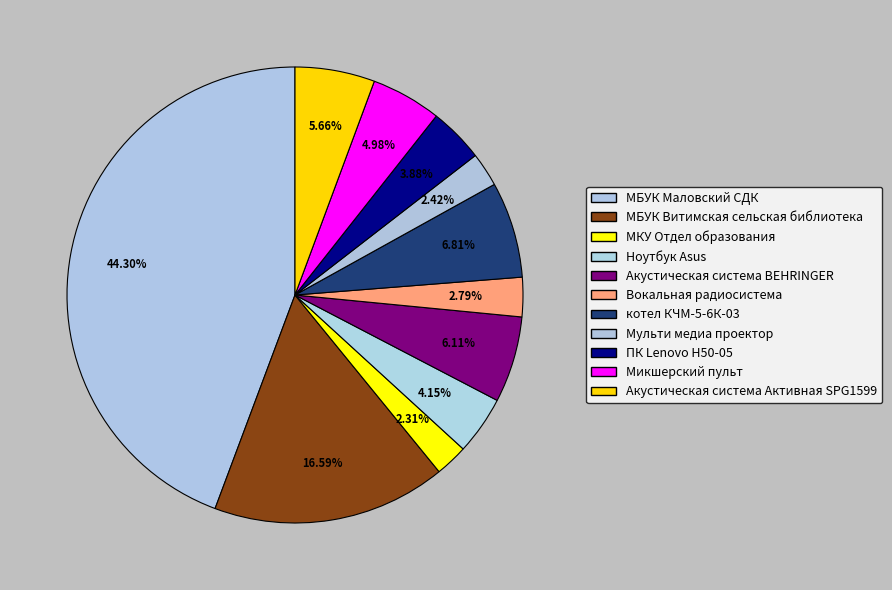

To the nearest percent, what is the difference between the largest and smallest slice percentages?

42%